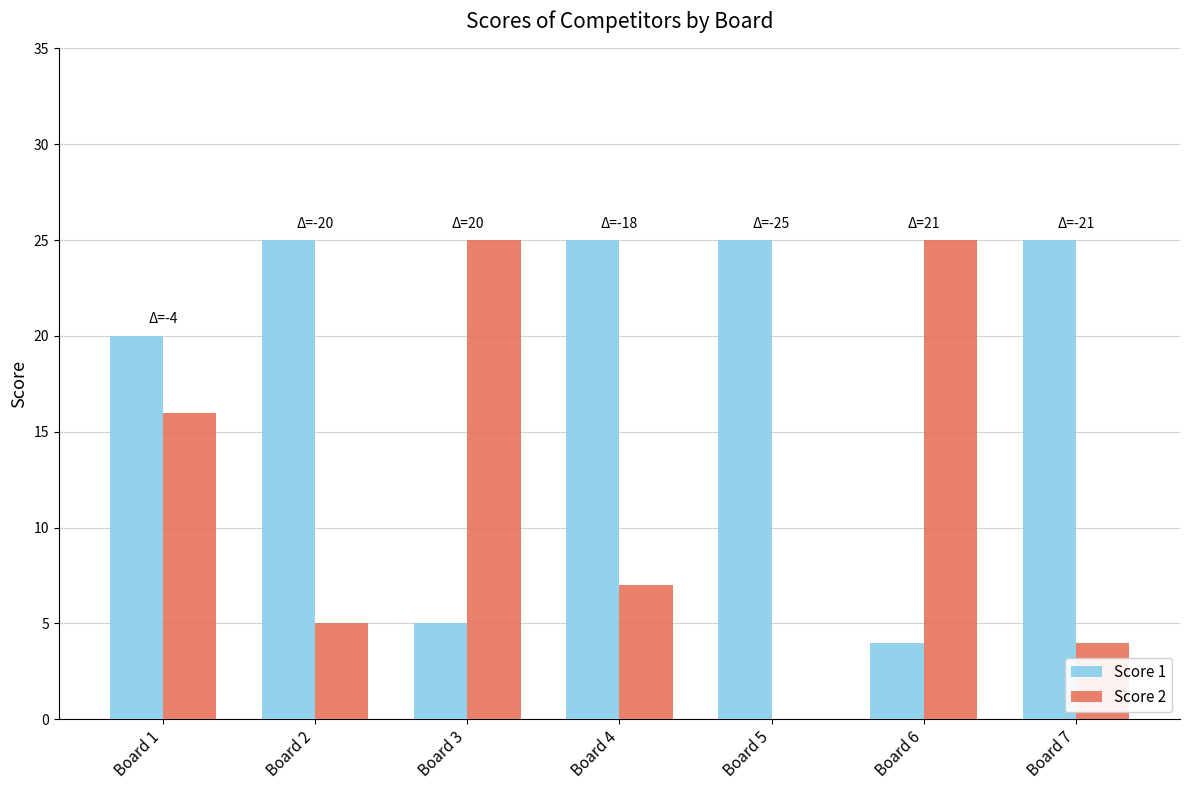

At which category is the sum across all series the highest?

Board 1